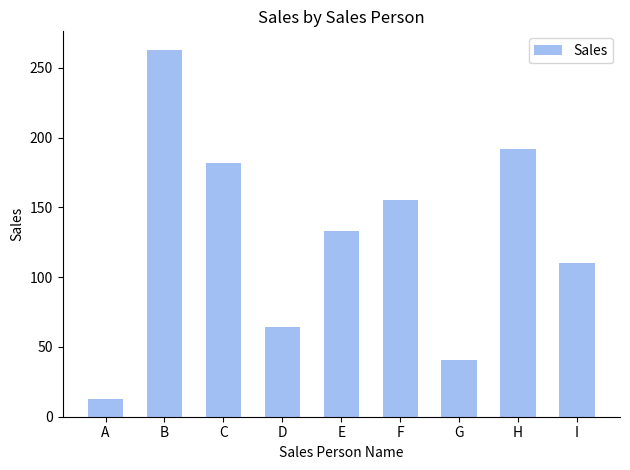

What is the minimum value shown in the chart?

13